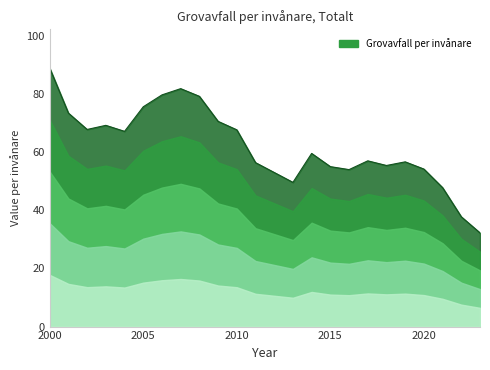

What is the minimum value shown in the chart?

32.2